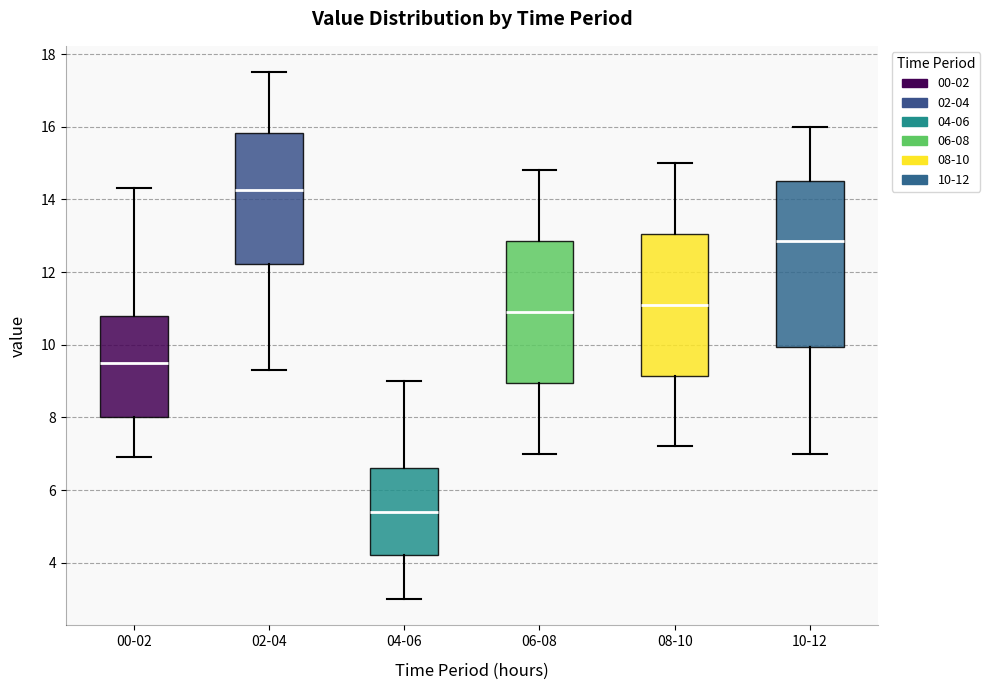

Which box is the tallest, from its lower edge to its upper edge?

10-12